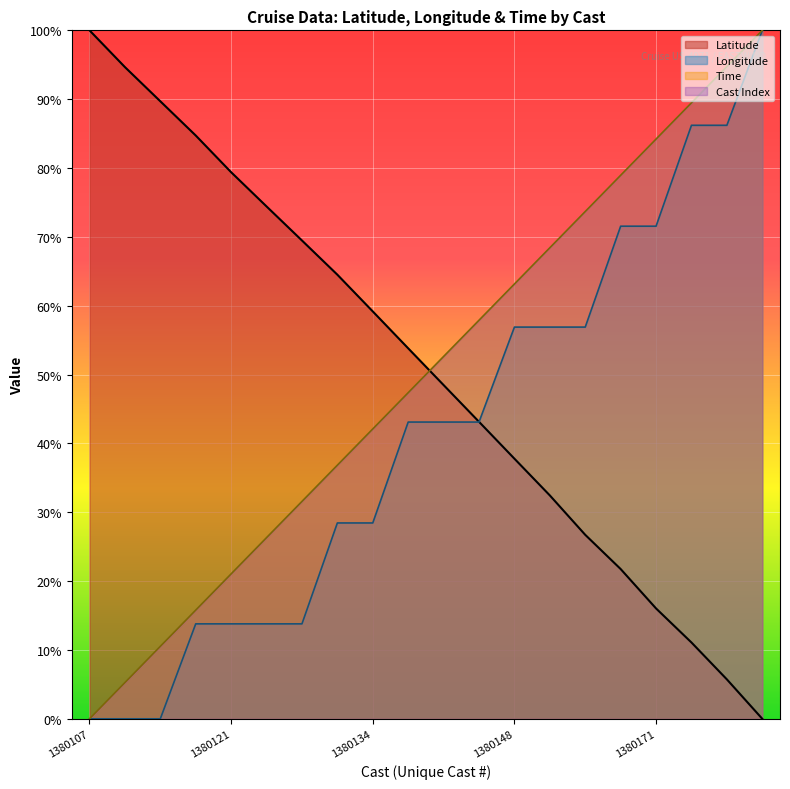

At how many categories does at least one series exceed 71?

12